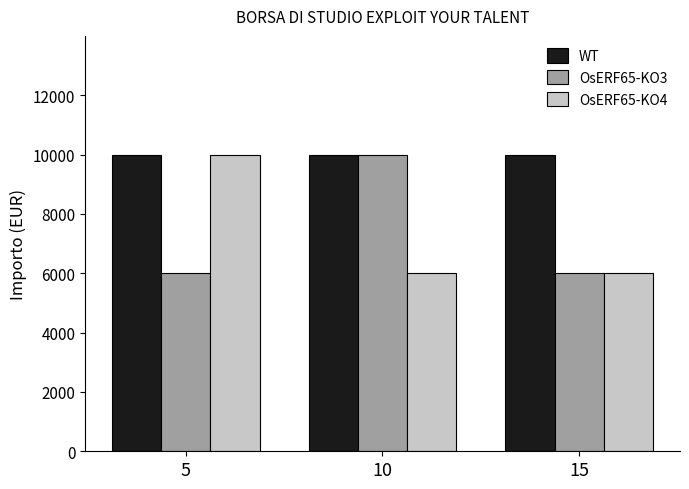

What is the total value across all series at 10?

26000